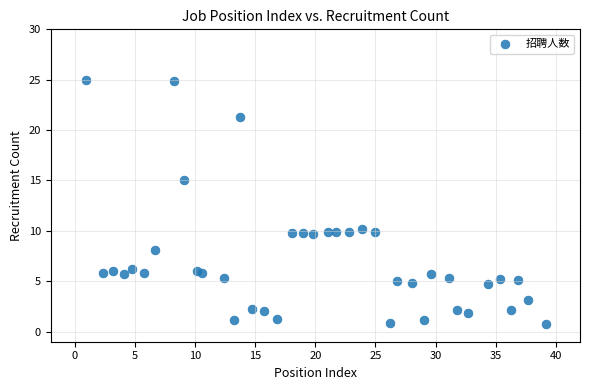

What is the range of Y values (max minus min)?

24.2